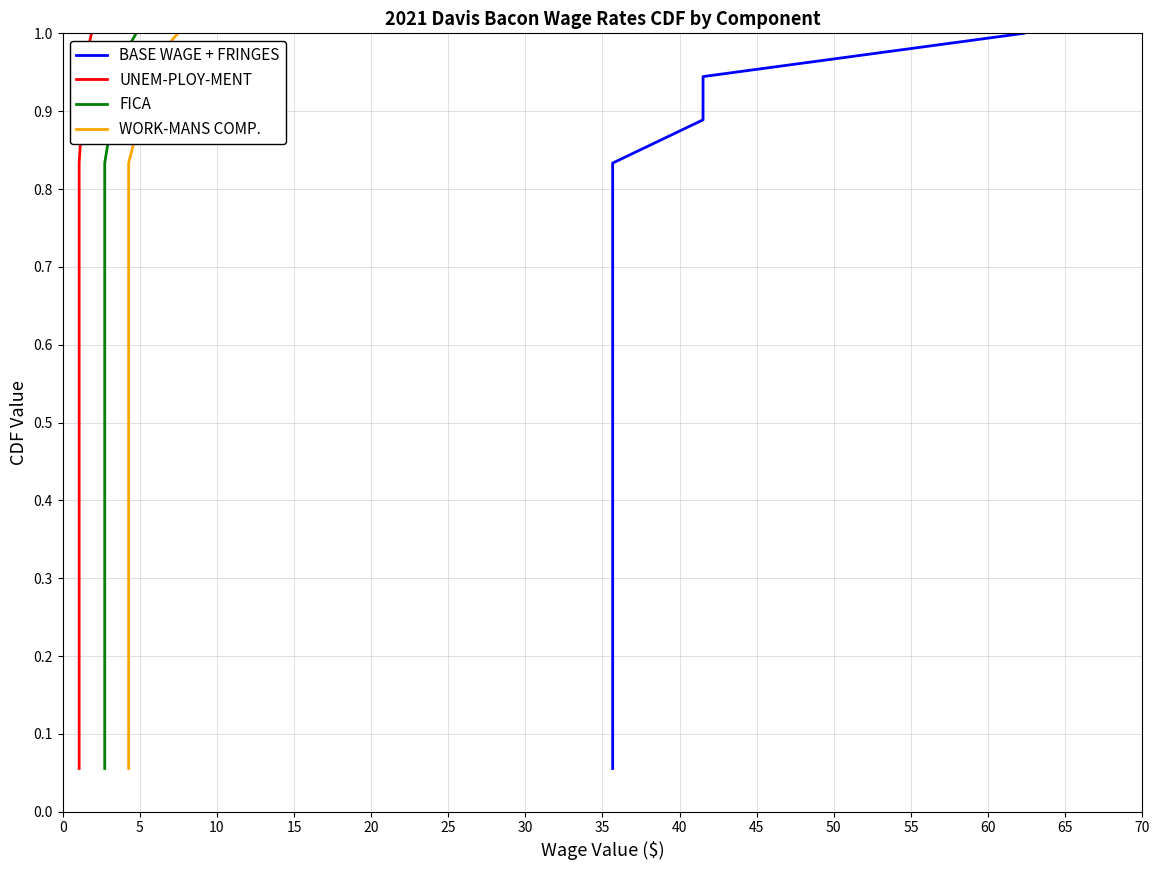

The value of UNEM-PLOY-MENT at 55 is 0.2. True or false?

False